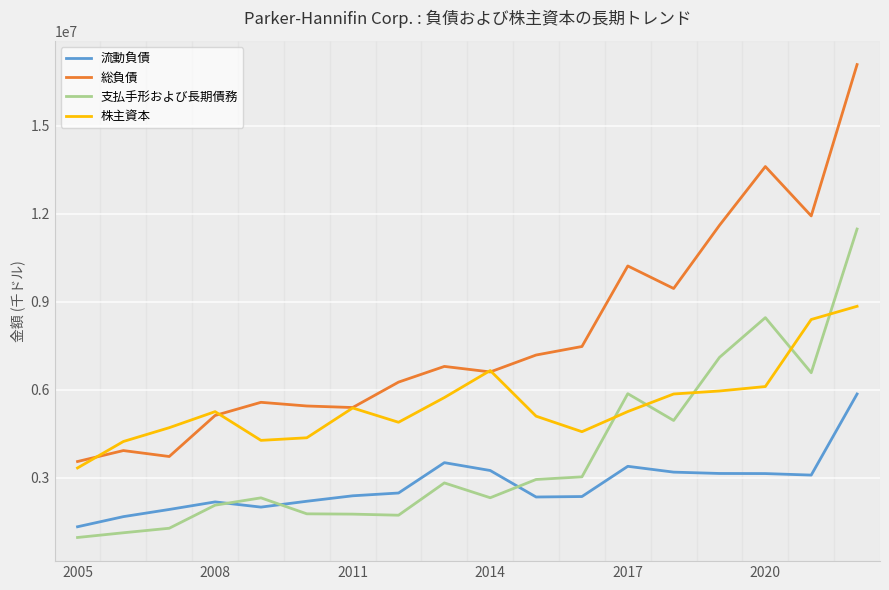

What is the minimum value for 総負債?

3558814